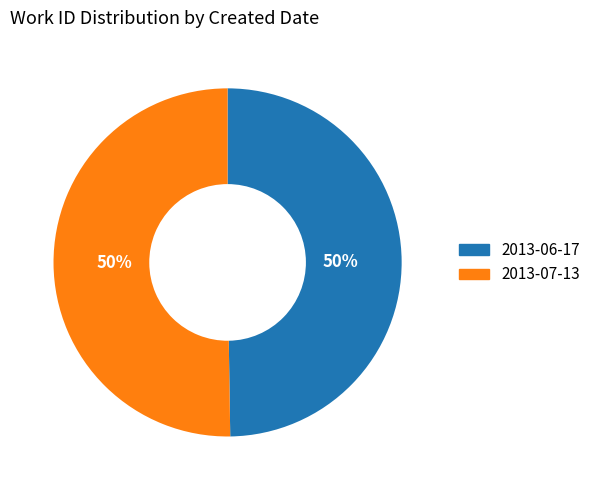

Count the number of slices in the pie.

2